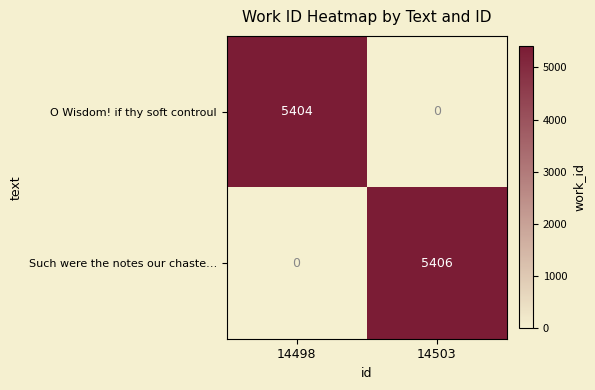

Which series has the largest total across all categories?

Such were the notes our chaste…